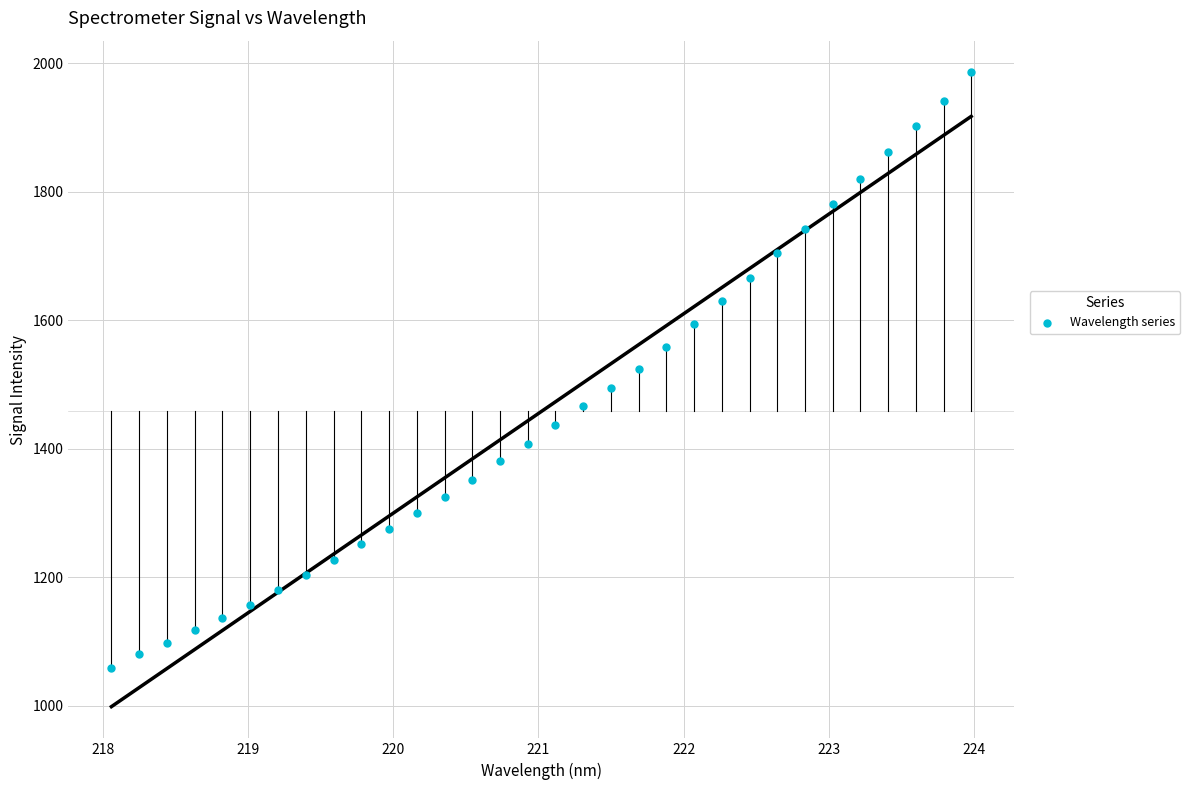

What is the range of Y values (max minus min)?

926.2